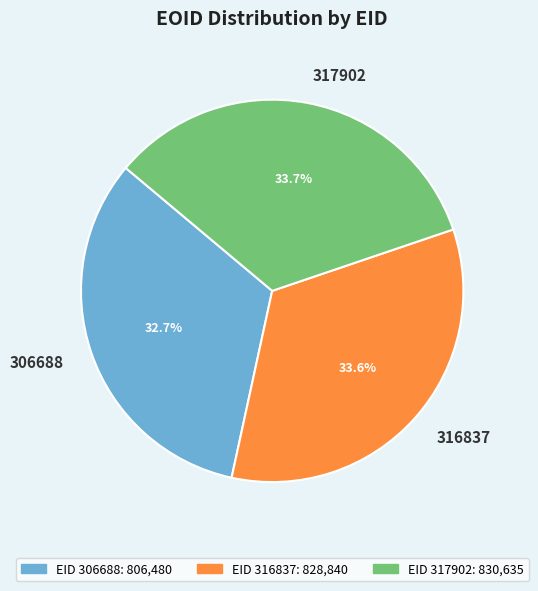

True or false: 317902 accounts for 34% of the total.

True